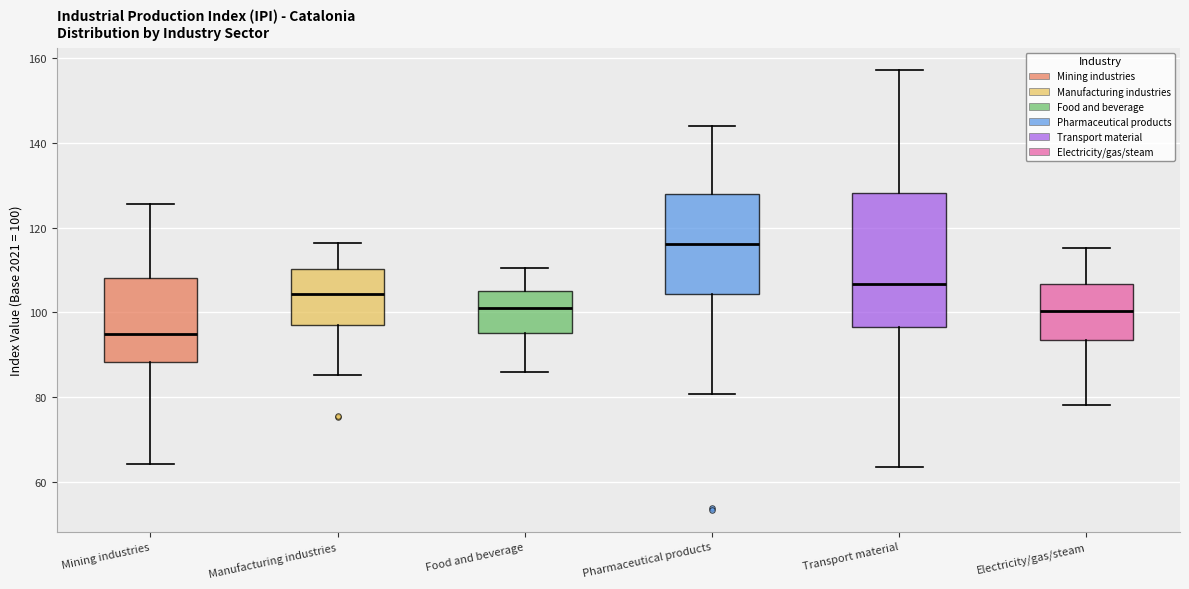

Where does the median line of the box for Electricity/gas/steam sit on the y-axis? The values are not printed on the chart, so give them approximately, as read against the axis.

100